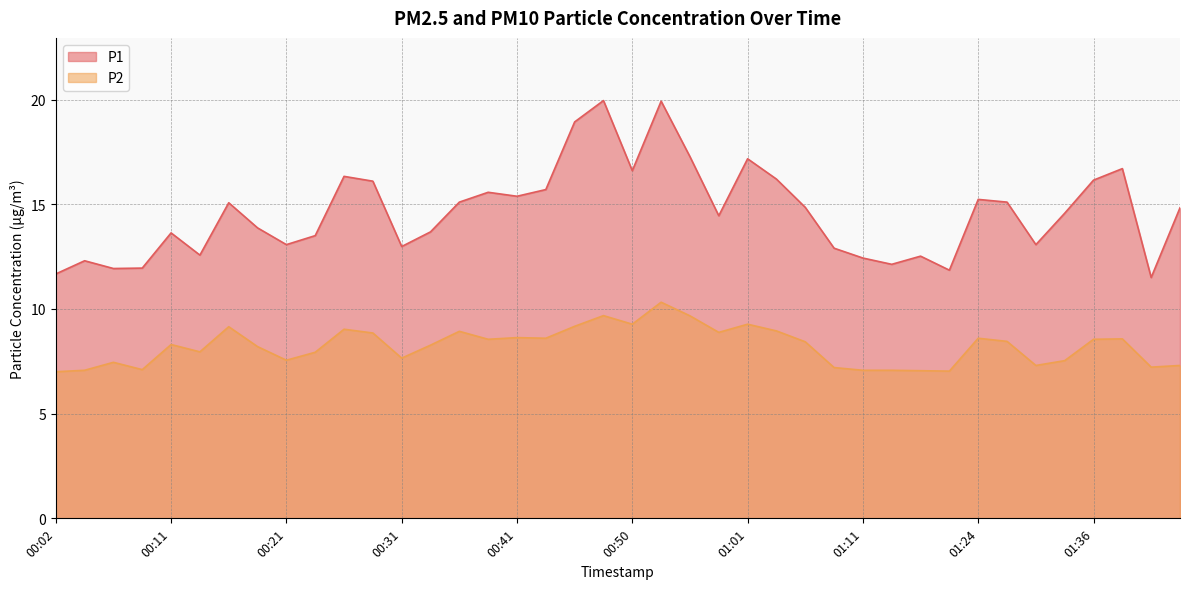

Which series has the largest total across all categories?

P1